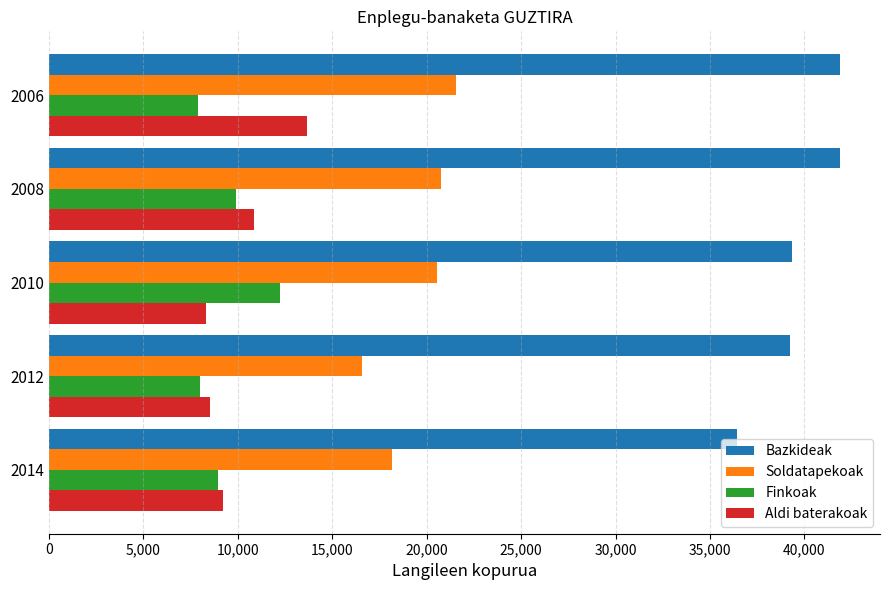

What is the average value of the Aldi baterakoak series?

10125